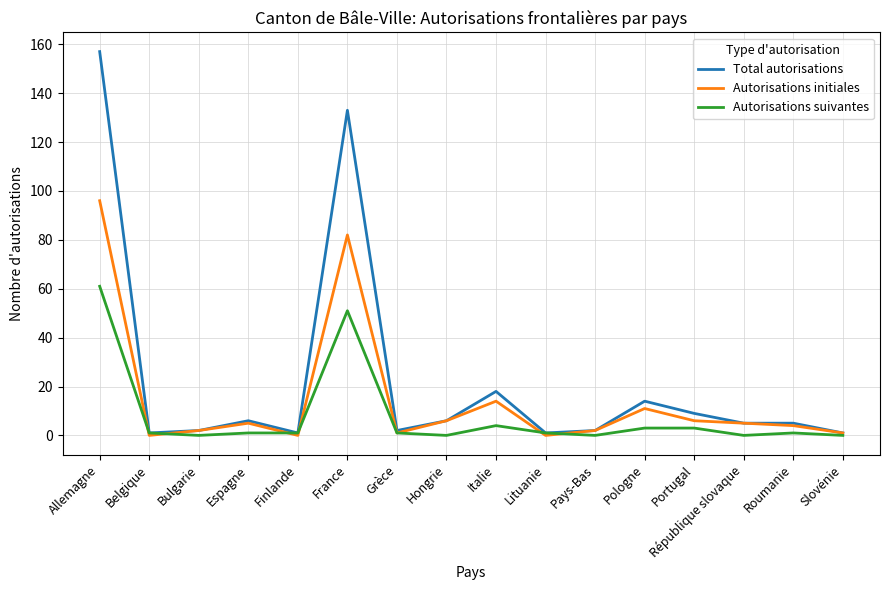

The Autorisations suivantes series shows 4 at Italie. True or false?

True